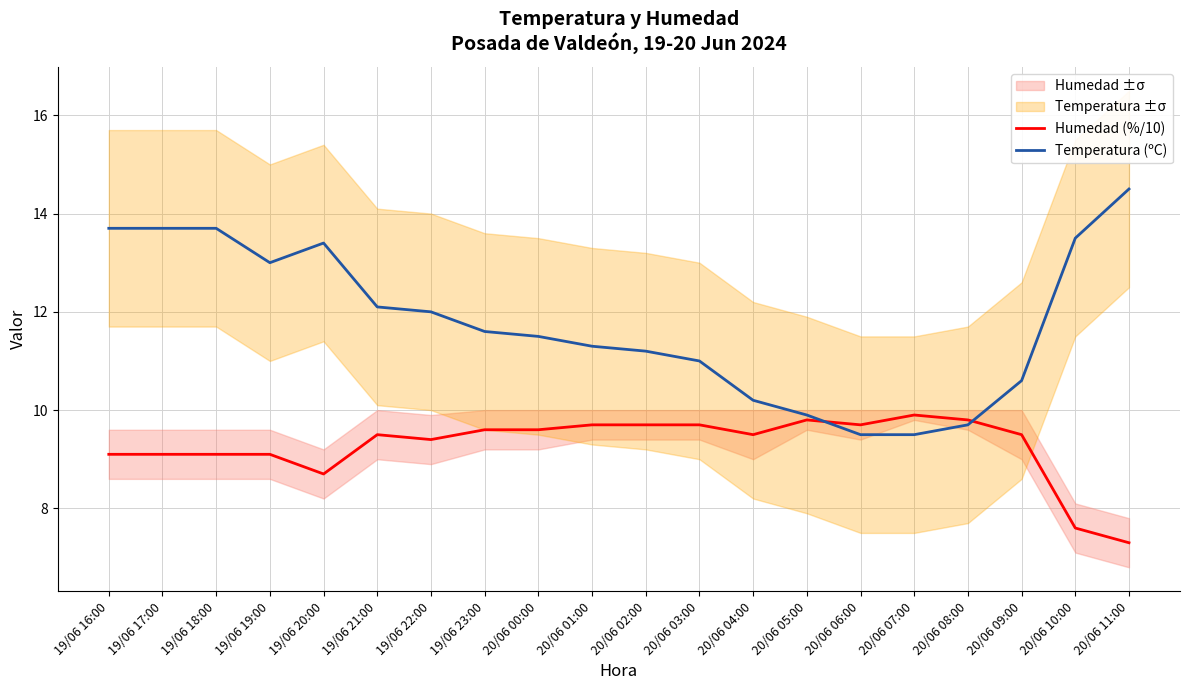

Between which two adjacent categories do Temperatura (ºC) and Humedad (%/10) first intersect?

20/06 05:00 and 20/06 06:00